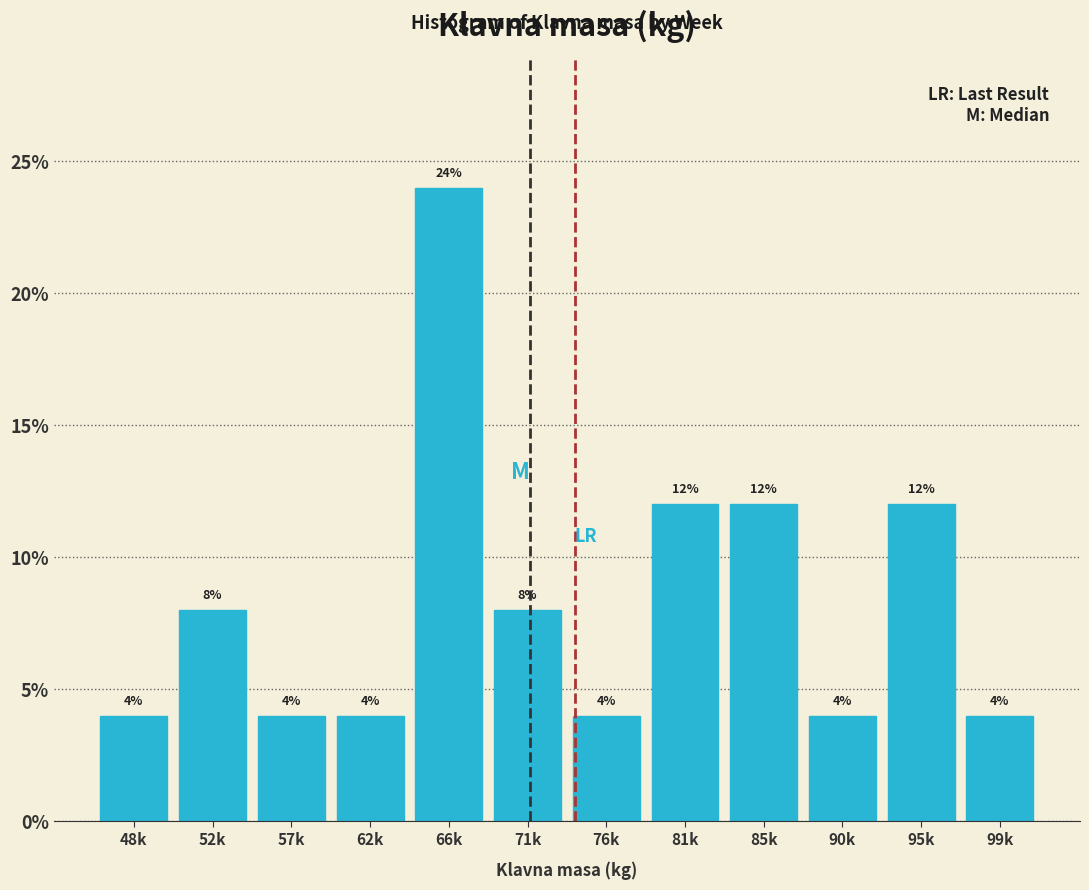

Reading left to right, list all the values displayed in this chart.

4	8	4	4	24	8	4	12	12	4	12	4